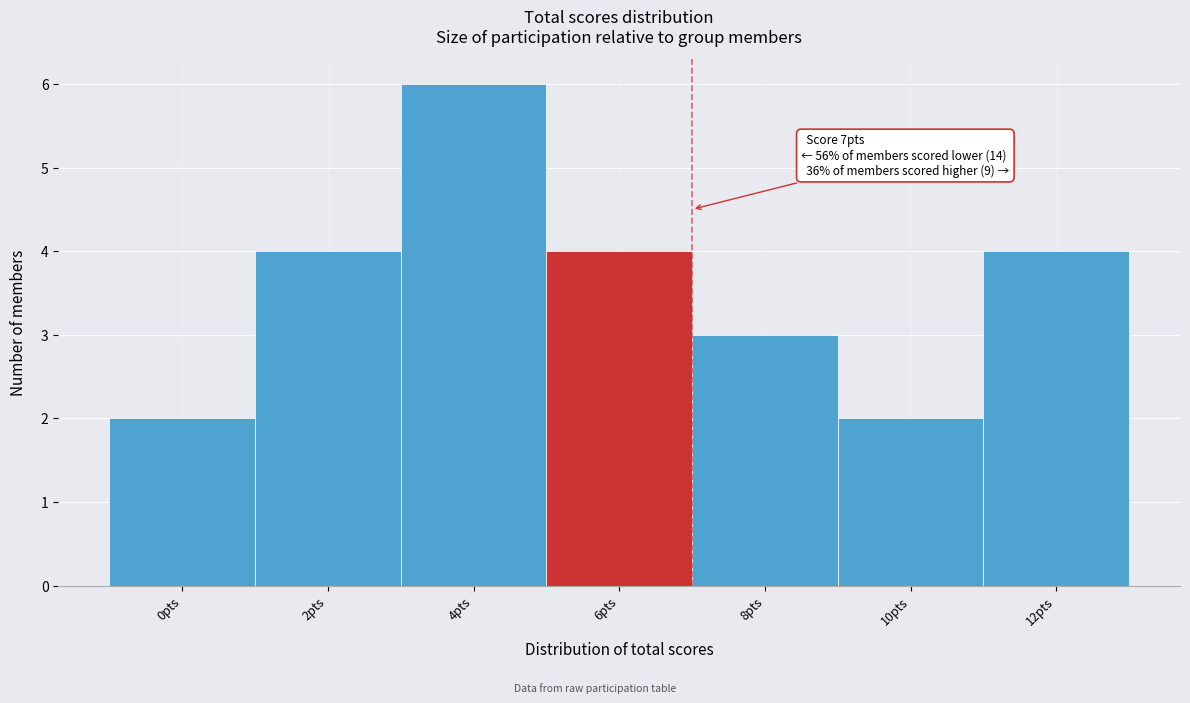

Reading left to right, what are all the values shown in this chart?

0pts=2	2pts=4	4pts=6	6pts=4	8pts=3	10pts=2	12pts=4